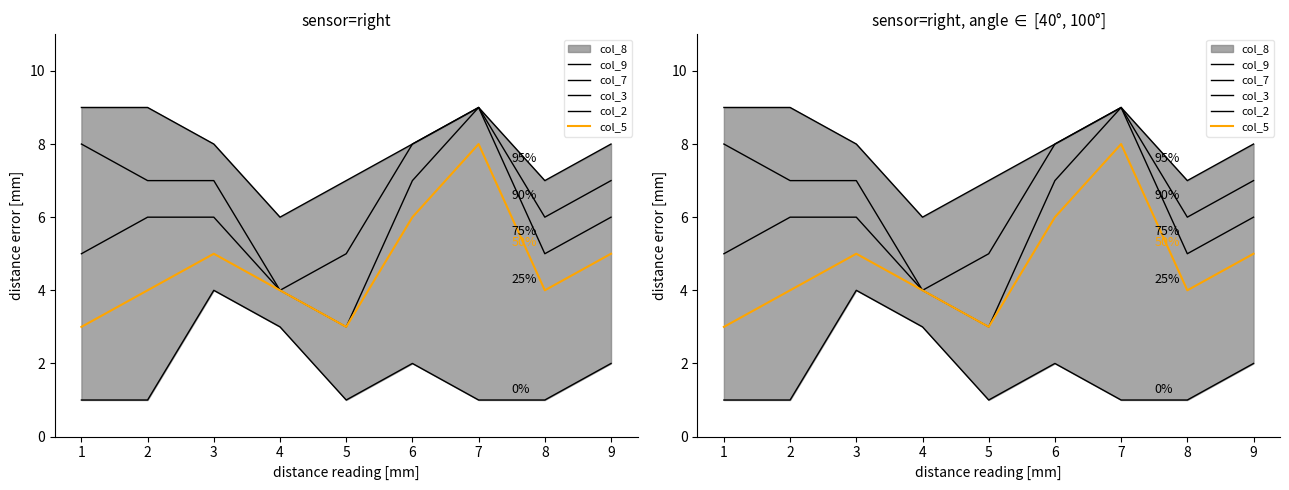

True or false: col_5 has more than 2 points higher than both neighbors.

False